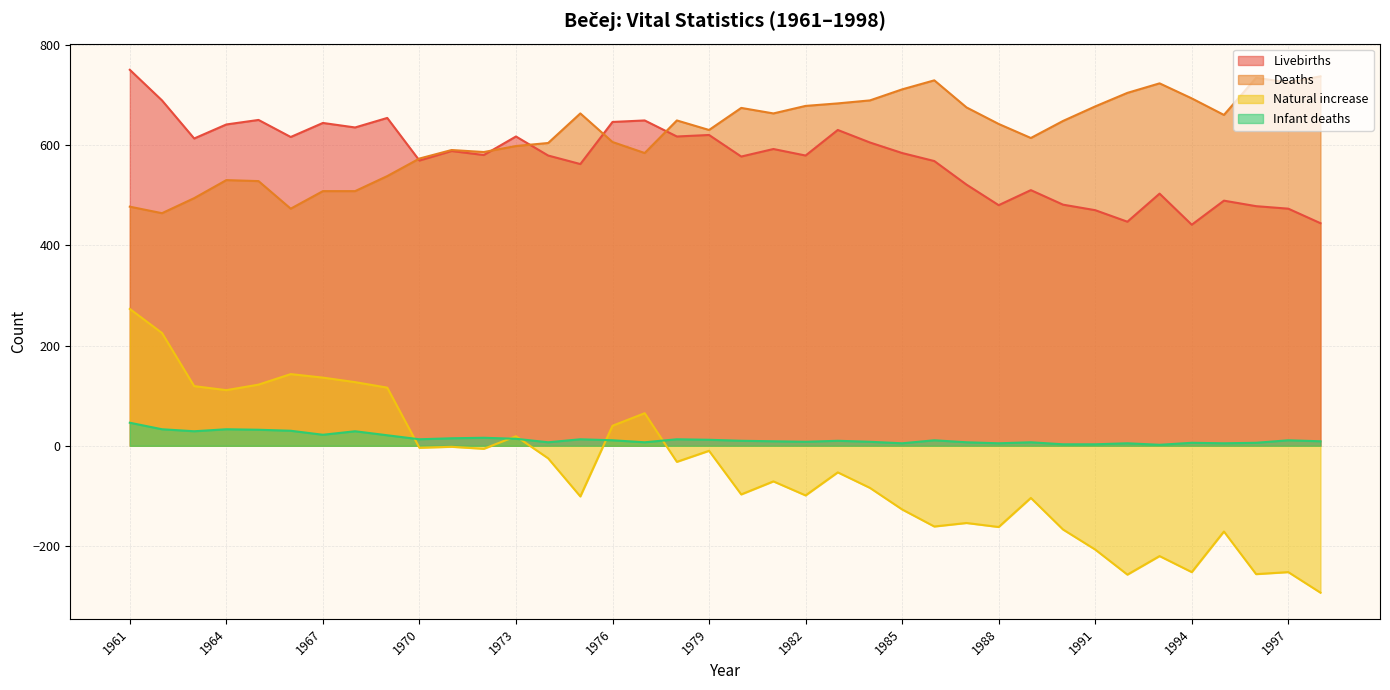

Rank the series at 1962 from highest to lowest value.

Livebirths, Deaths, Natural increase, Infant deaths